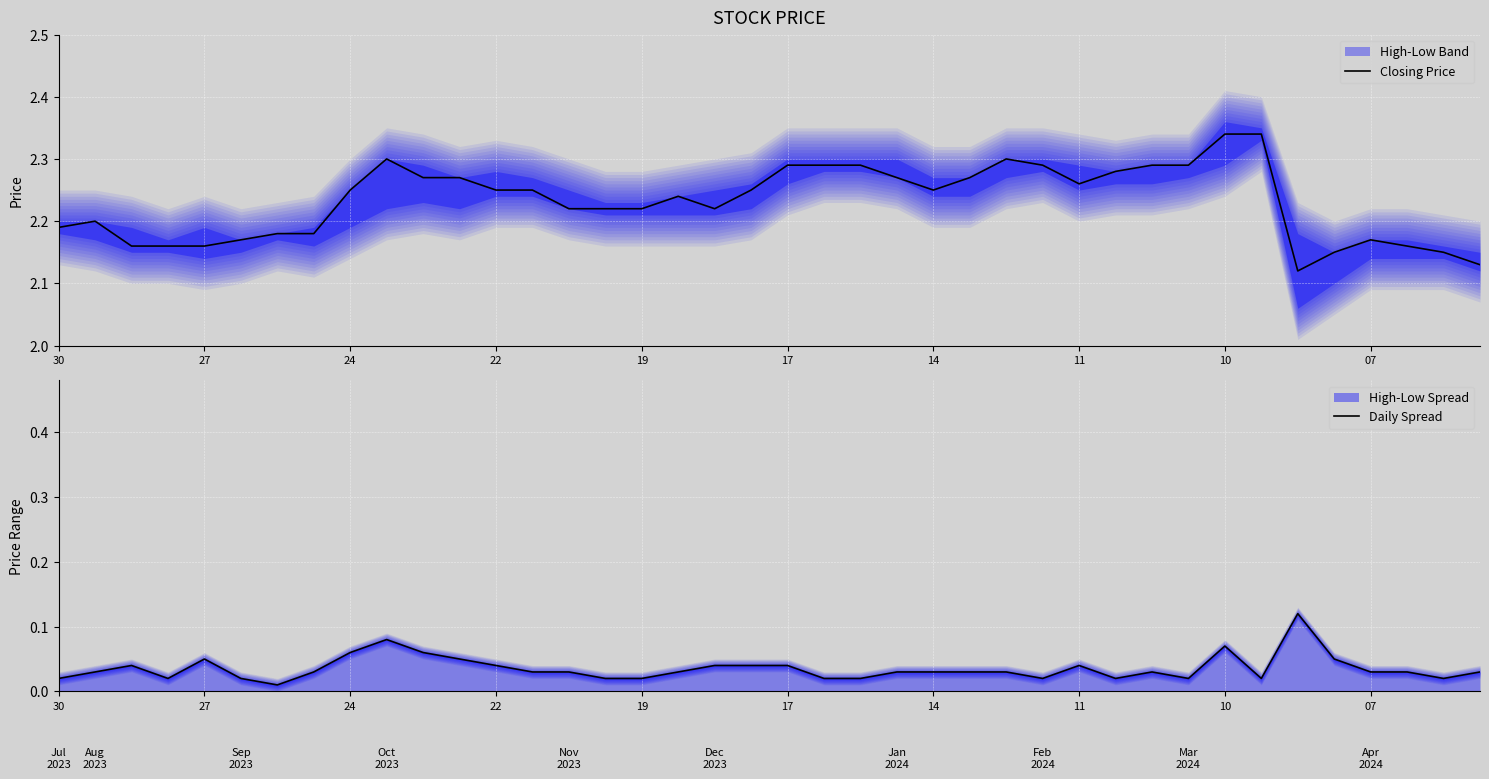

True or false: Daily Spread and Closing Price cross at least once.

False